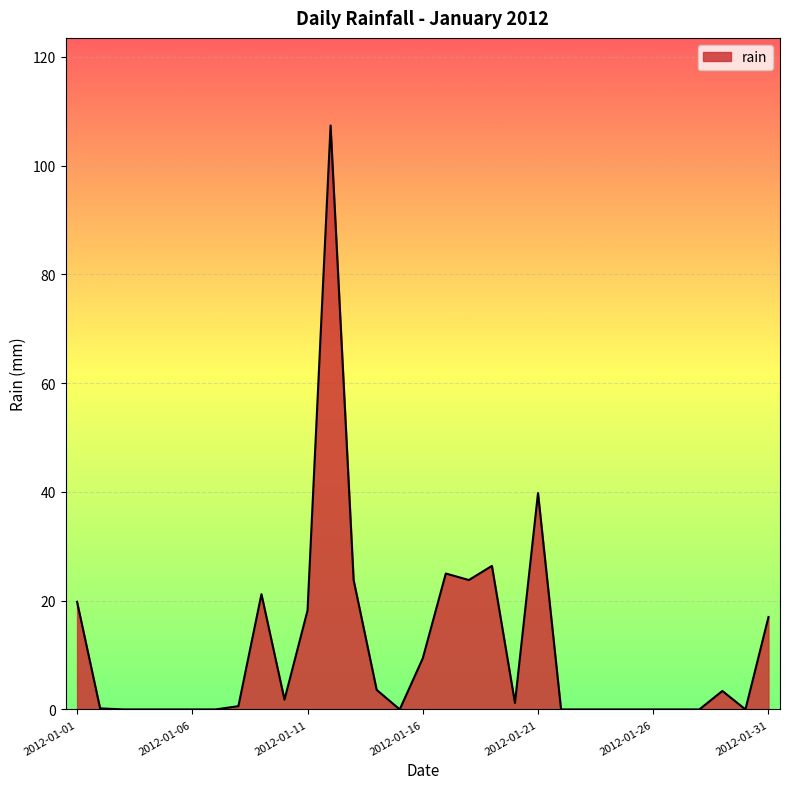

What is the difference between the maximum and minimum values?

107.4